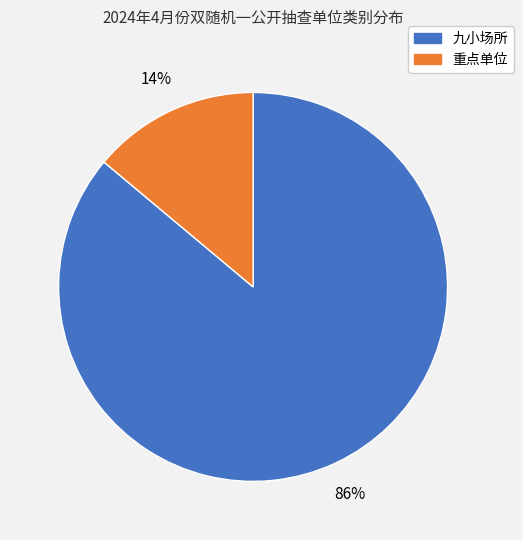

Which category has the biggest portion of the pie?

九小场所